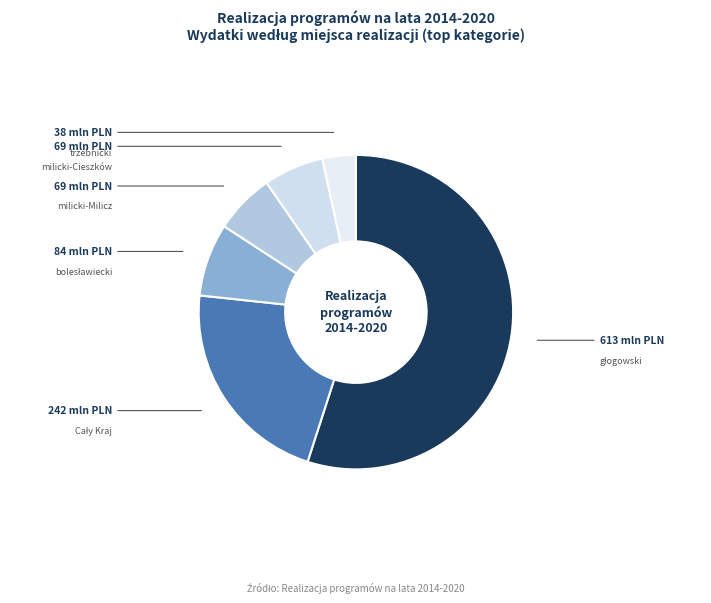

How many segments does this pie chart have?

6